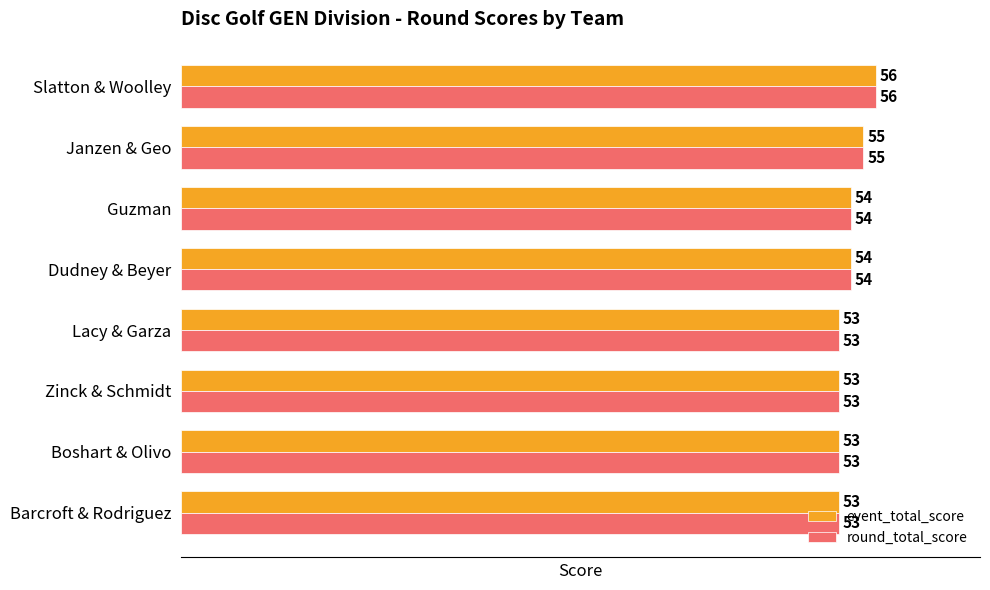

How many round_total_score values are between 53 and 55?

7